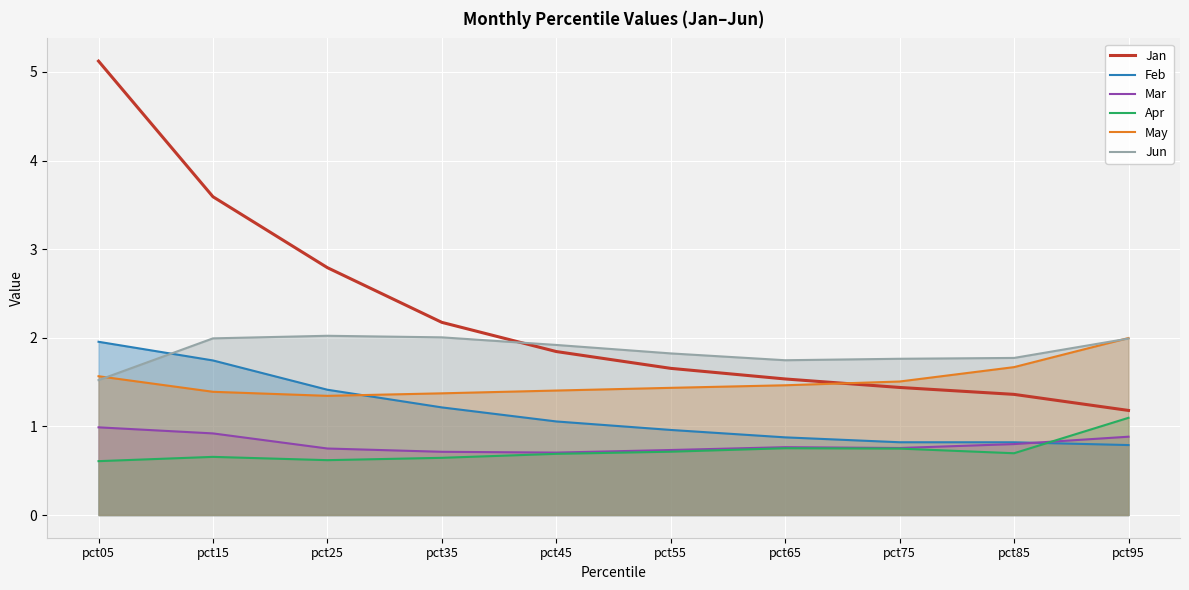

True or false: Jan has a value of 0.6 at pct55.

False